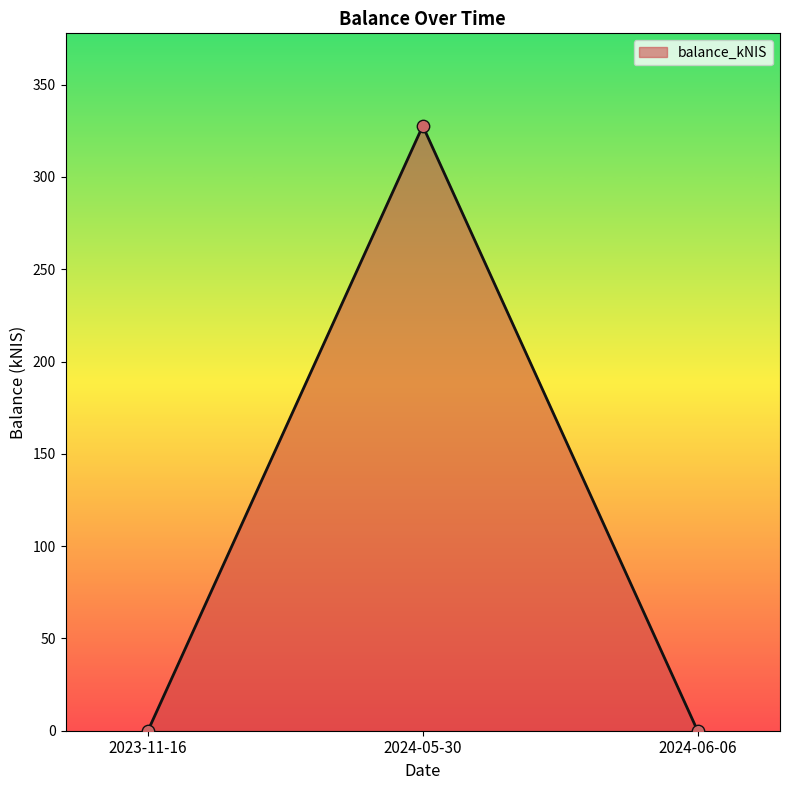

Which has a higher value, 2023-11-16 or 2024-05-30?

2024-05-30